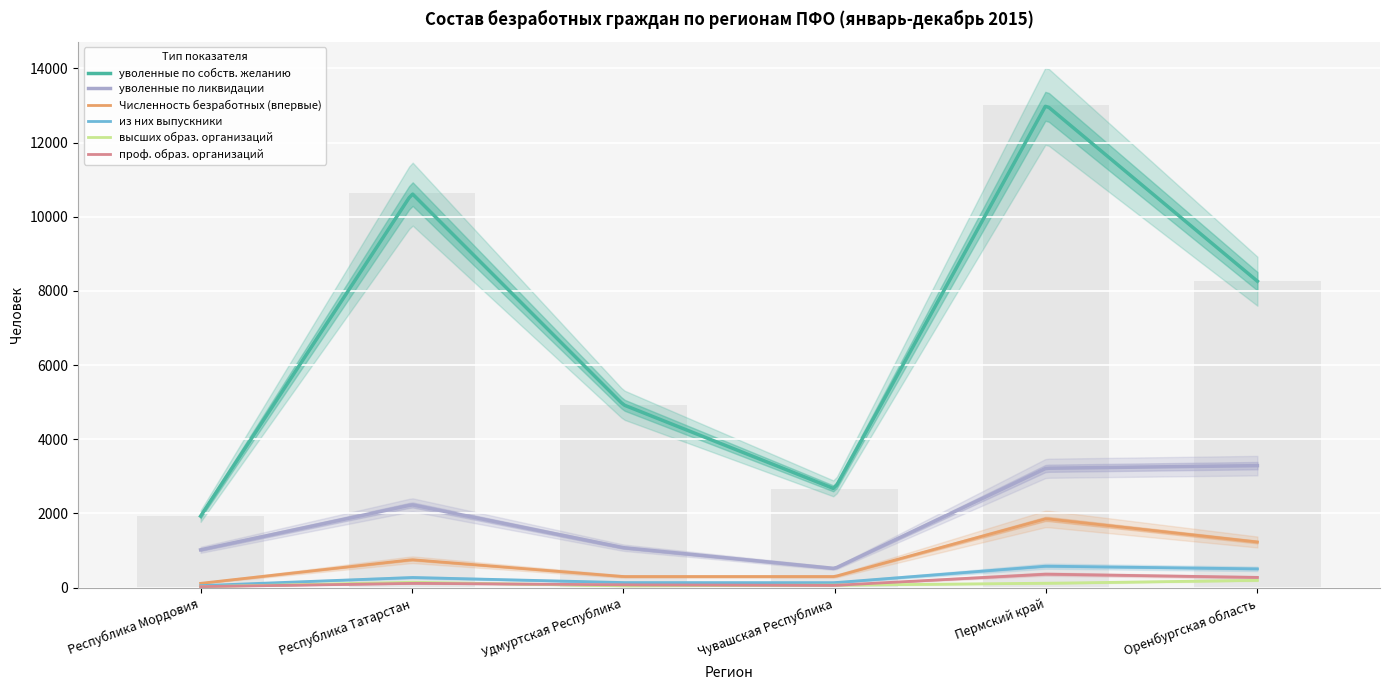

The value of проф. образ. организаций at Удмуртская Республика is 75. True or false?

True